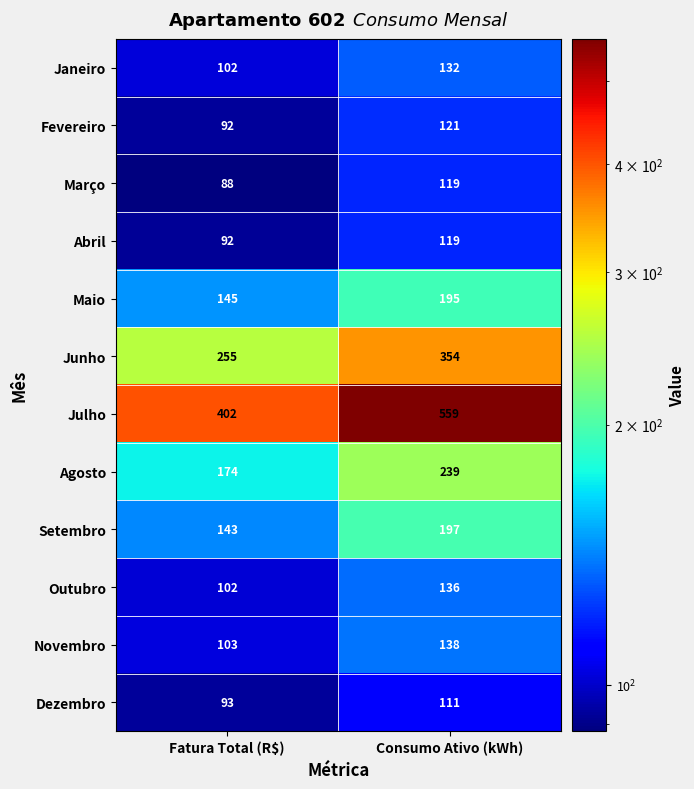

What is the spread (max minus min) of values at Consumo Ativo (kWh)?

448